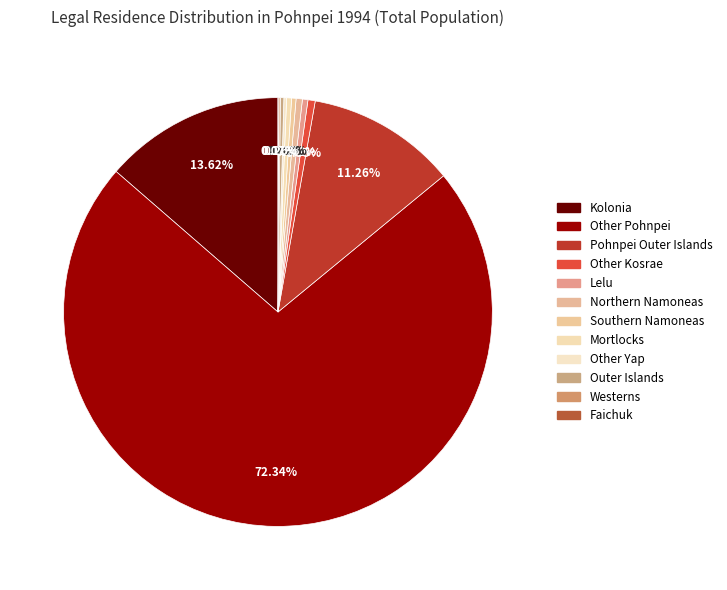

Is Southern Namoneas the majority of the pie?

No